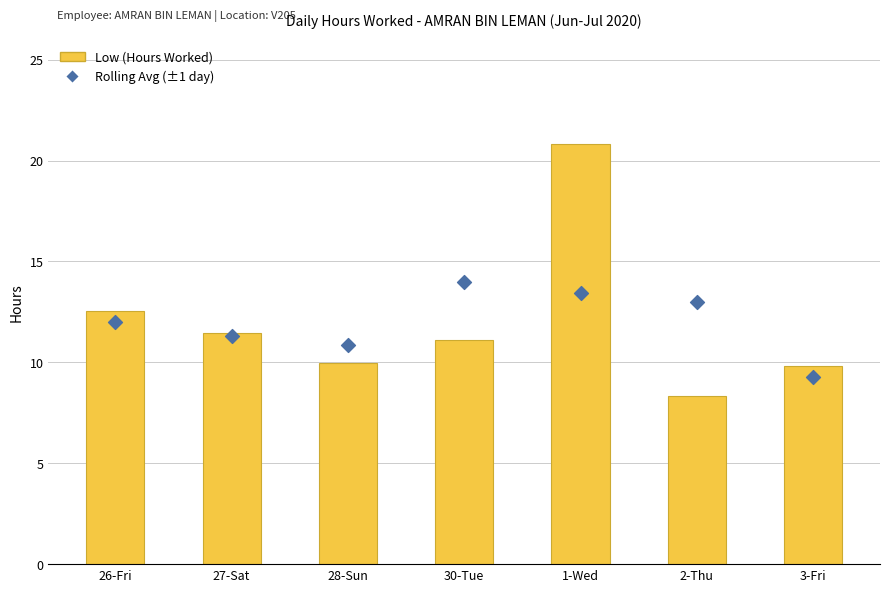

Which series has the largest total across all categories?

Low (Hours Worked)